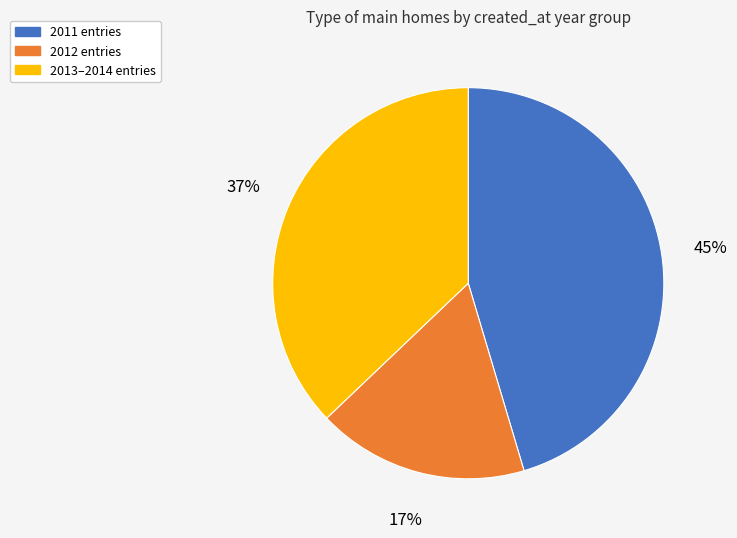

Is there a majority slice in this chart?

No